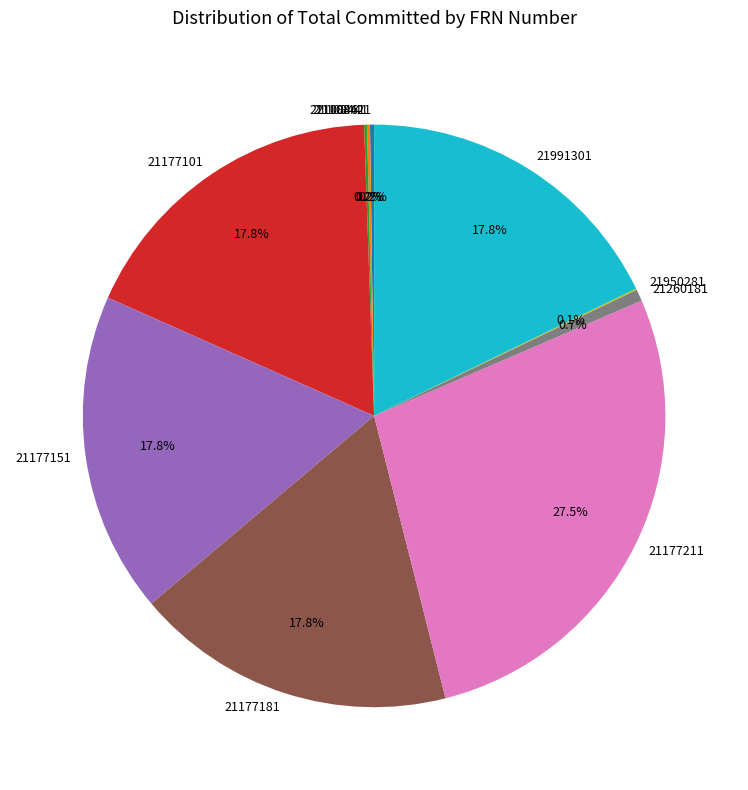

What percentage is NOT represented by 21177211?

72.5%